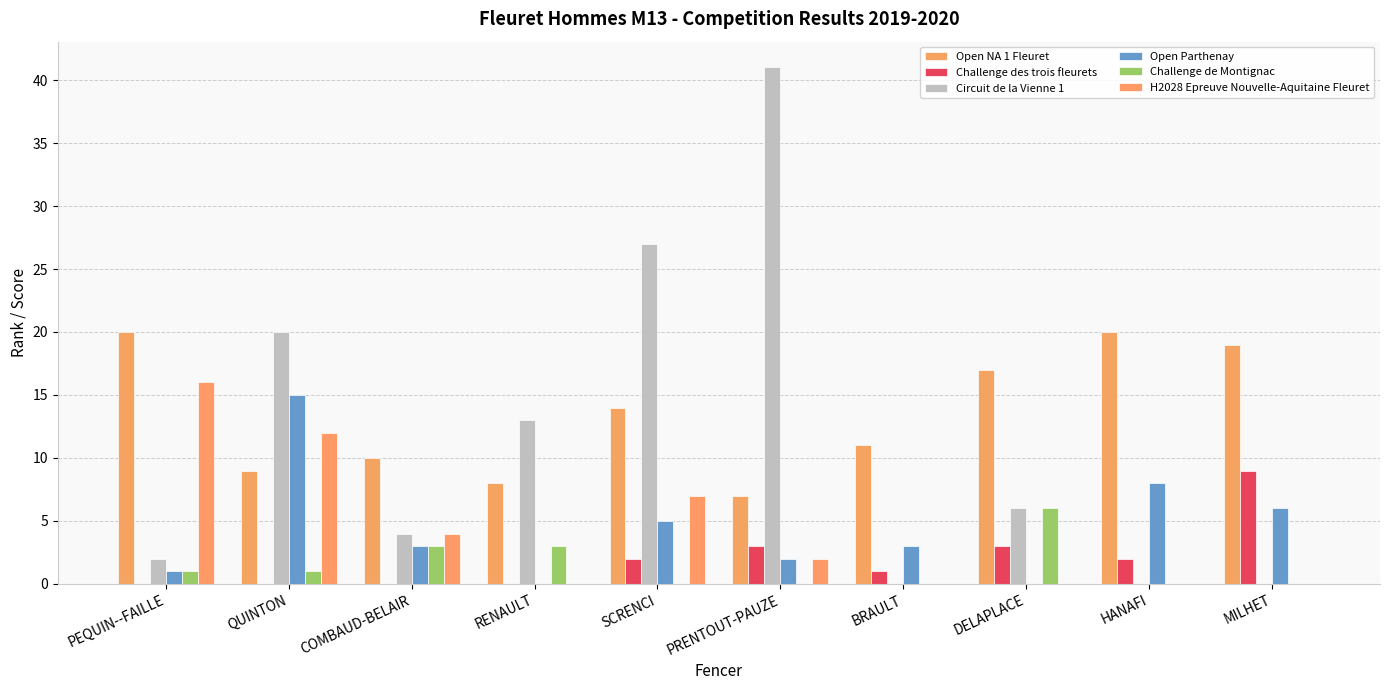

How many distinct data groups are displayed?

6